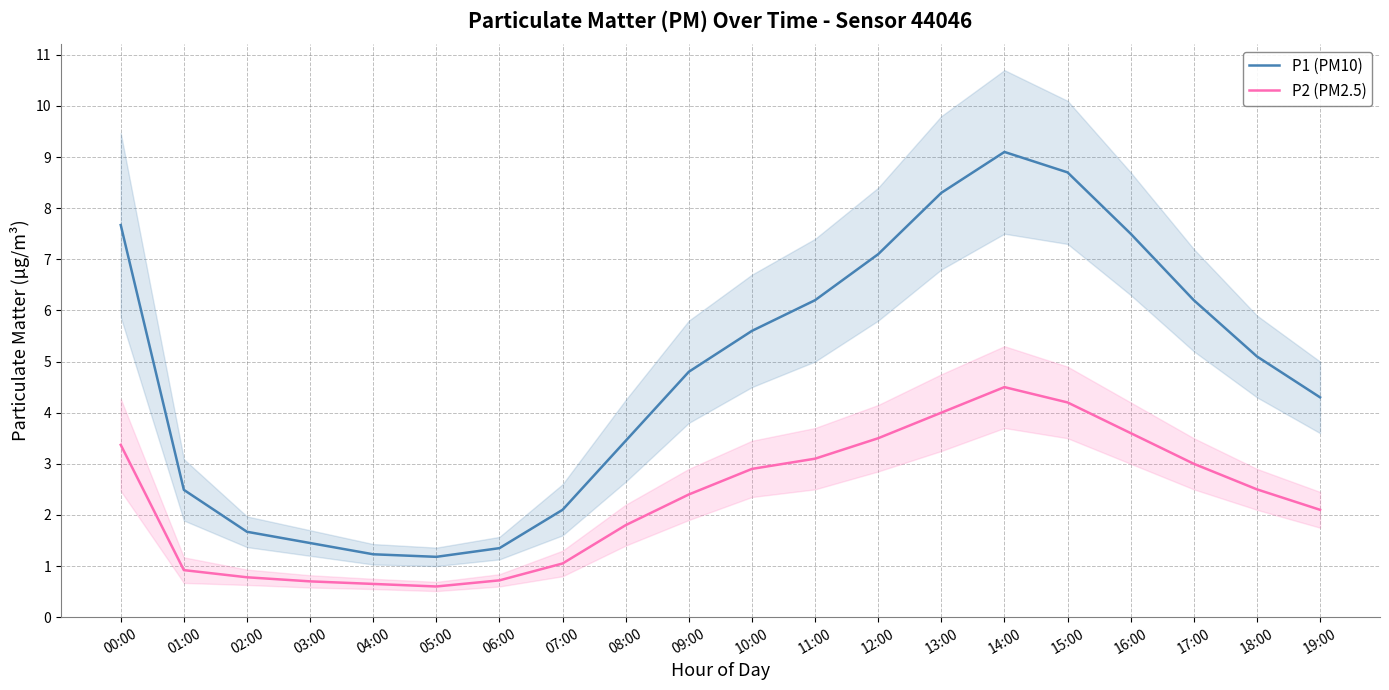

Rank the series by their average value, from lowest to highest.

P2 (PM2.5), P1 (PM10)